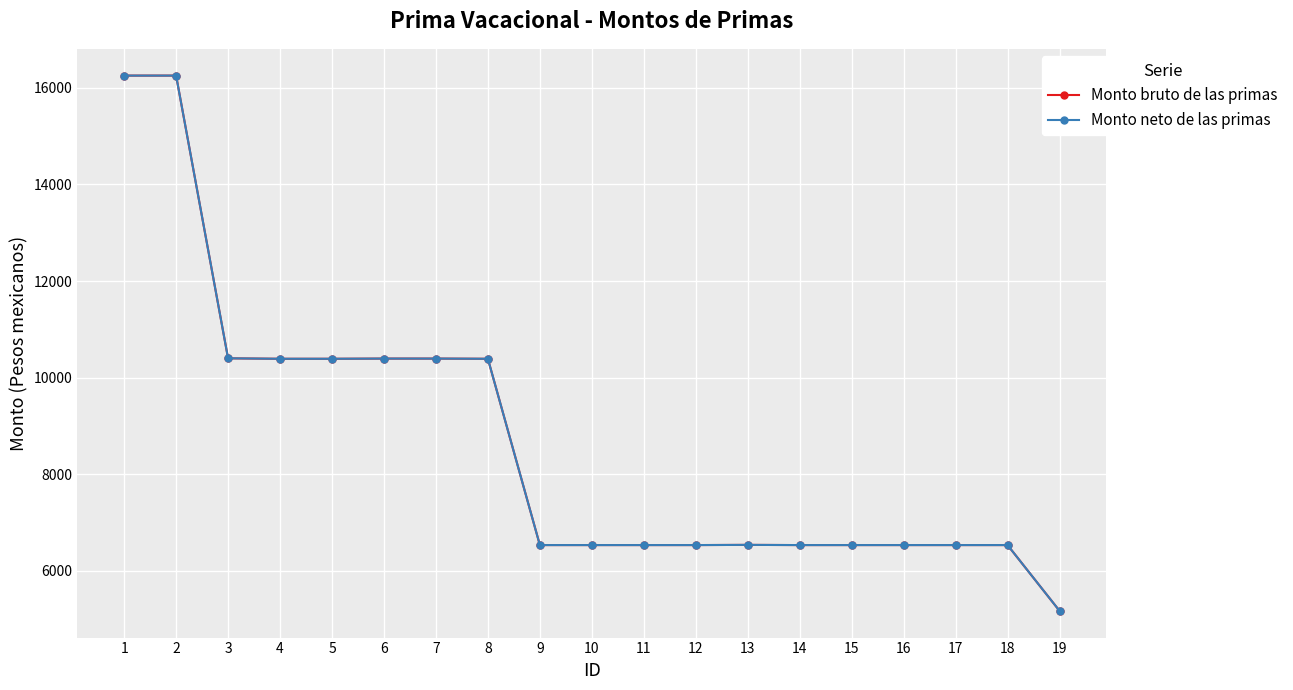

Does the chart have visible grid lines?

Yes